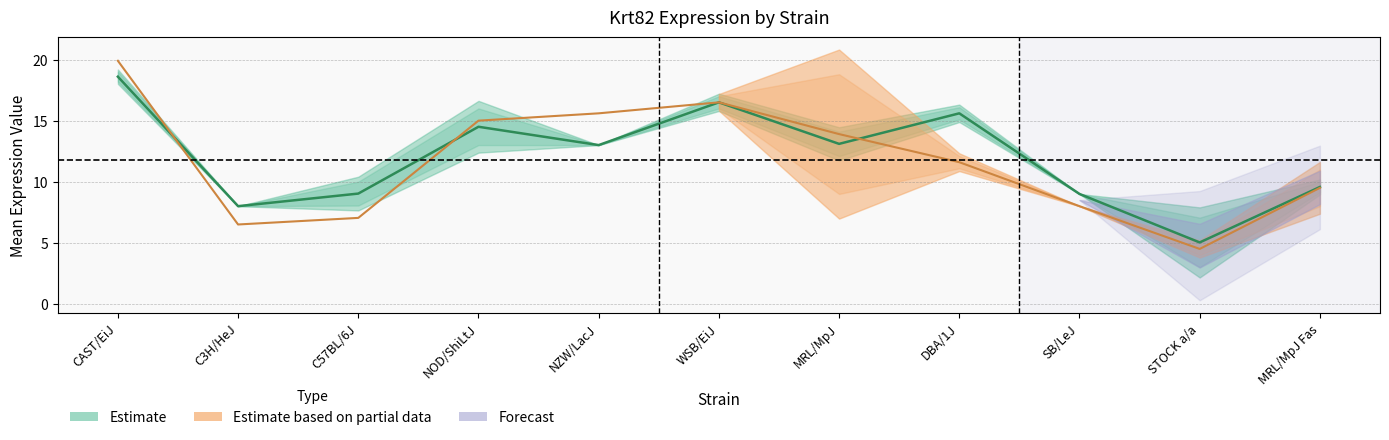

What is the total value across all series at DBA/1J?

27.2